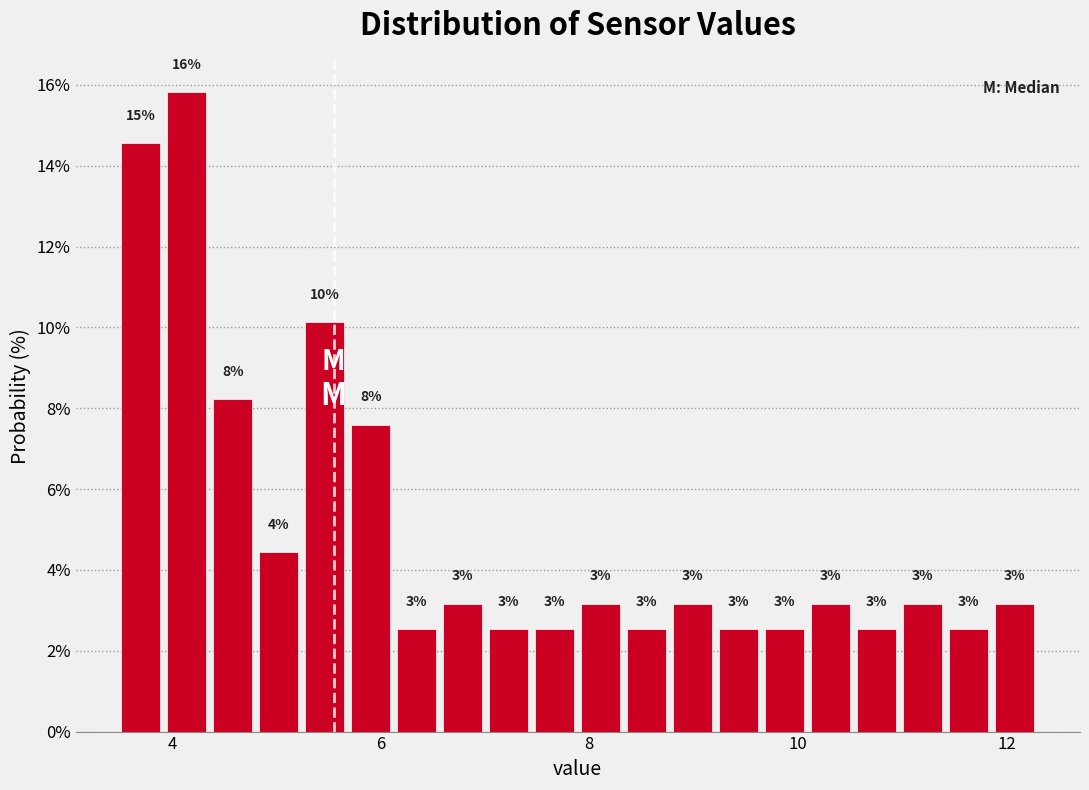

Around what value on the x-axis is the tallest bar? Give the approximate position of its centre, as read against the axis.

4.2